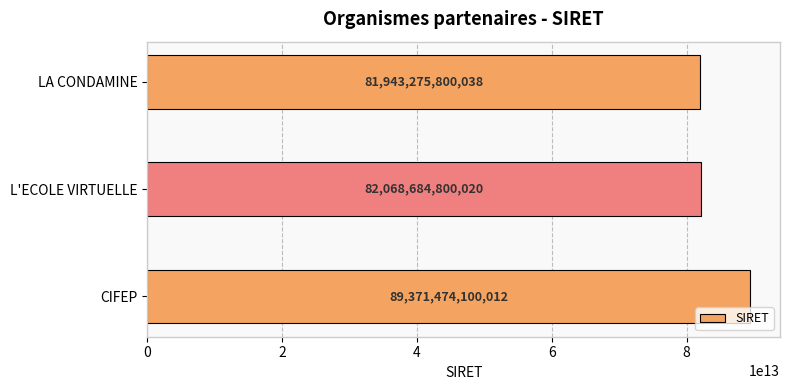

Which category has the highest value across all series?

CIFEP